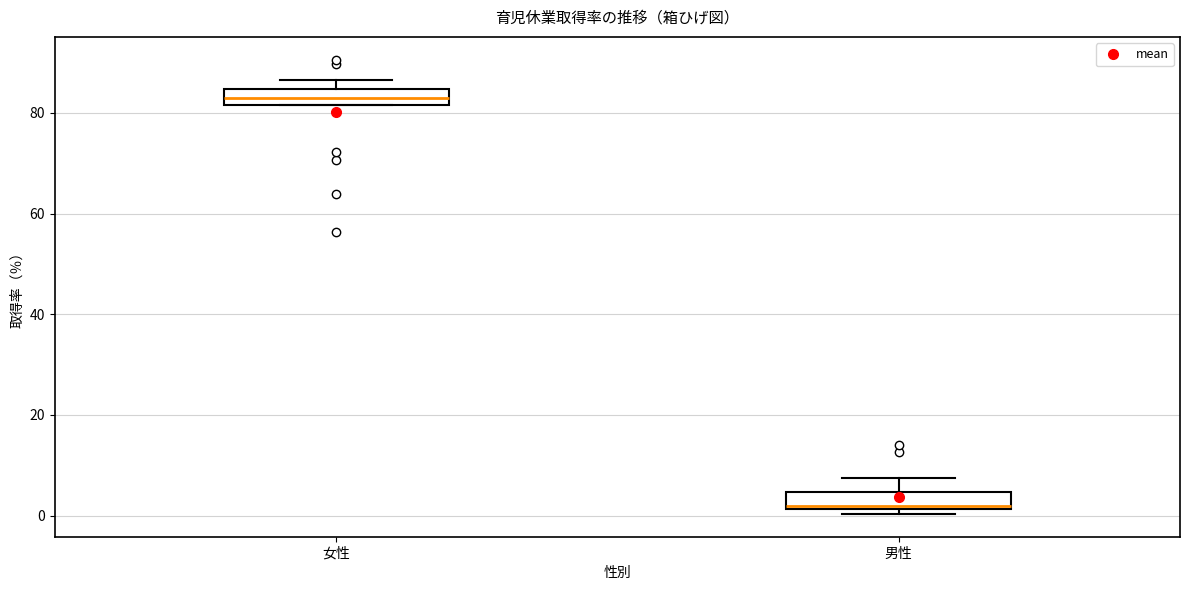

Where does the upper whisker of the box for 男性 end on the y-axis? The values are not printed on the chart, so give them approximately, as read against the axis.

8